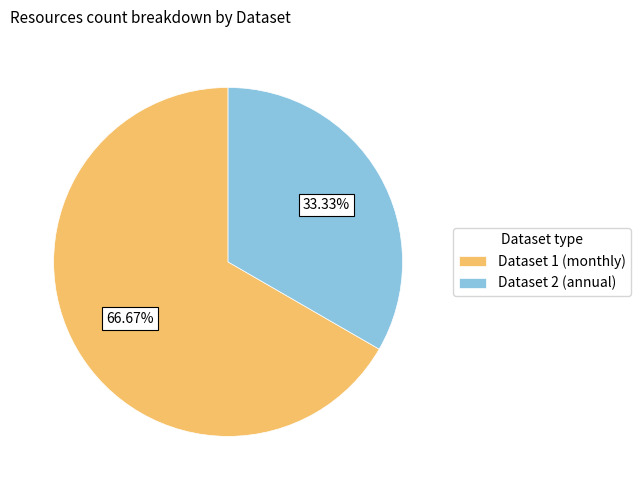

Between Dataset 2 (annual) and Dataset 1 (monthly), which is larger?

Dataset 1 (monthly)